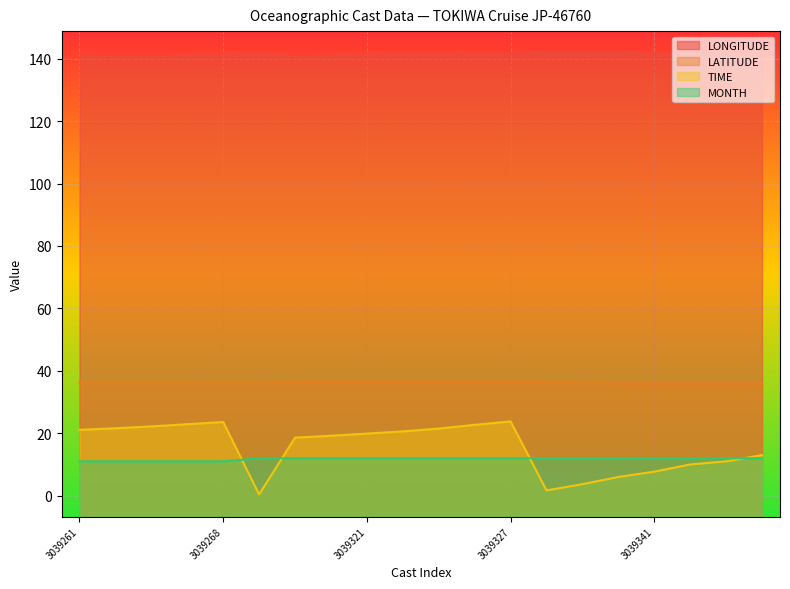

Rank the categories by TIME value from lowest to highest.

3039270, 3039330, 3039333, 3039338, 3039341, 3039345, 3039349, 3039352, 3039319, 3039320, 3039321, 3039323, 3039261, 3039324, 3039262, 3039263, 3039326, 3039265, 3039268, 3039327